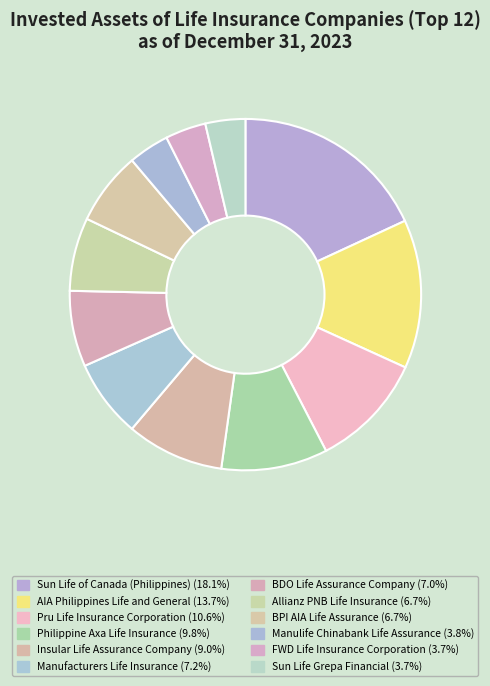

How many segments does this pie chart have?

12